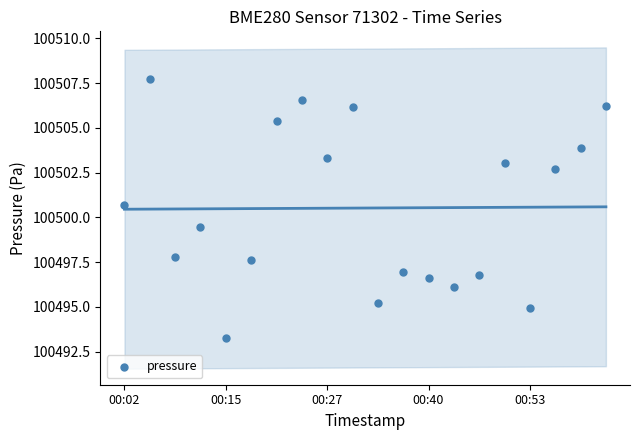

What is the range of Y values (max minus min)?

14.5